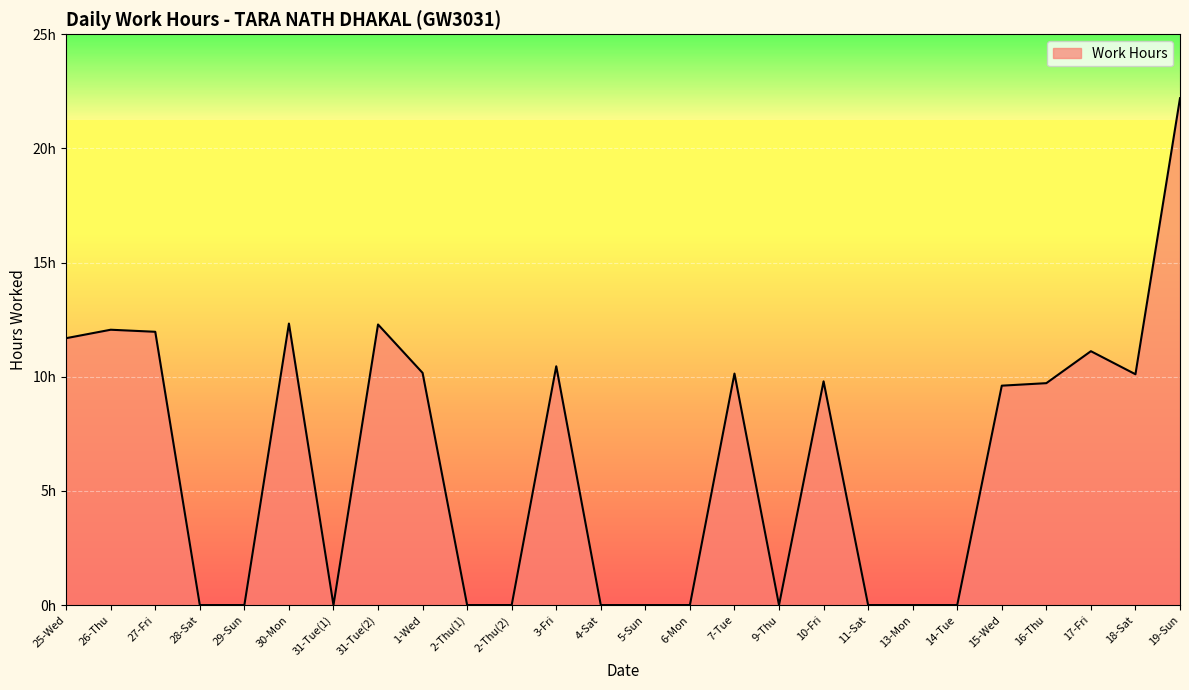

Is this an area chart (filled region under the line)?

Yes